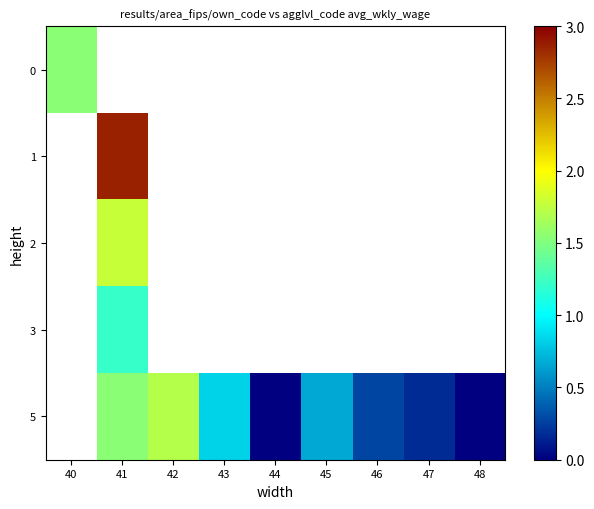

How many positive values does the row_2 series have?

1